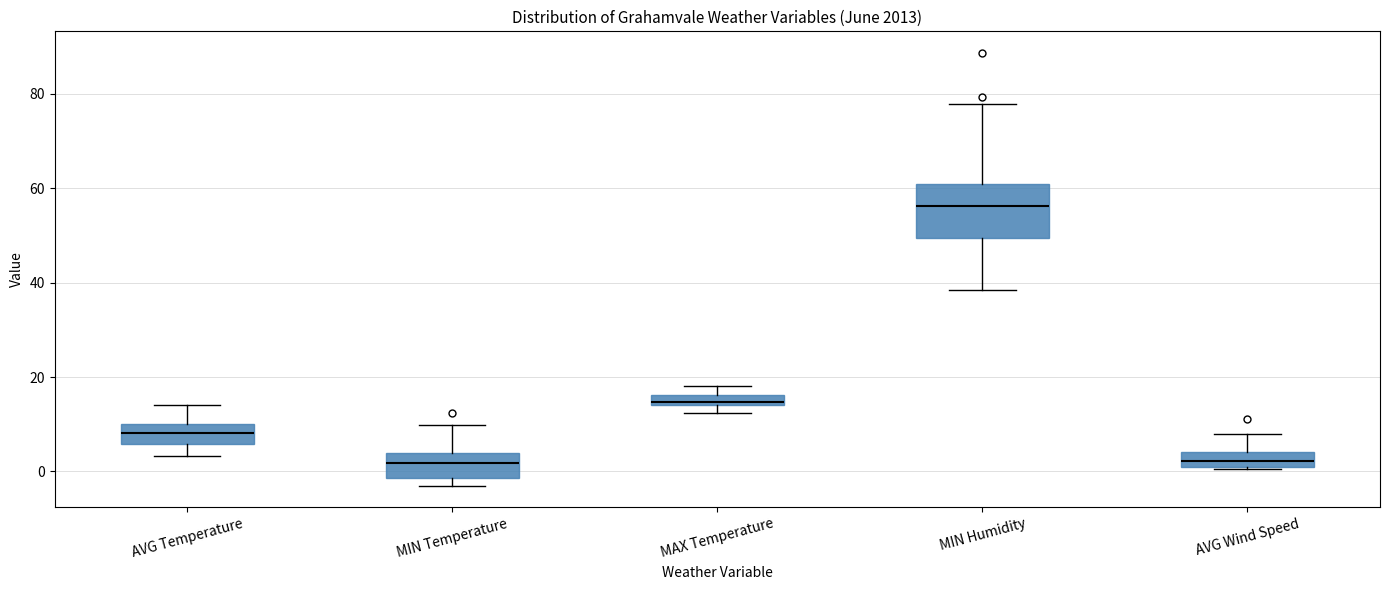

Which box has the highest median line?

MIN Humidity